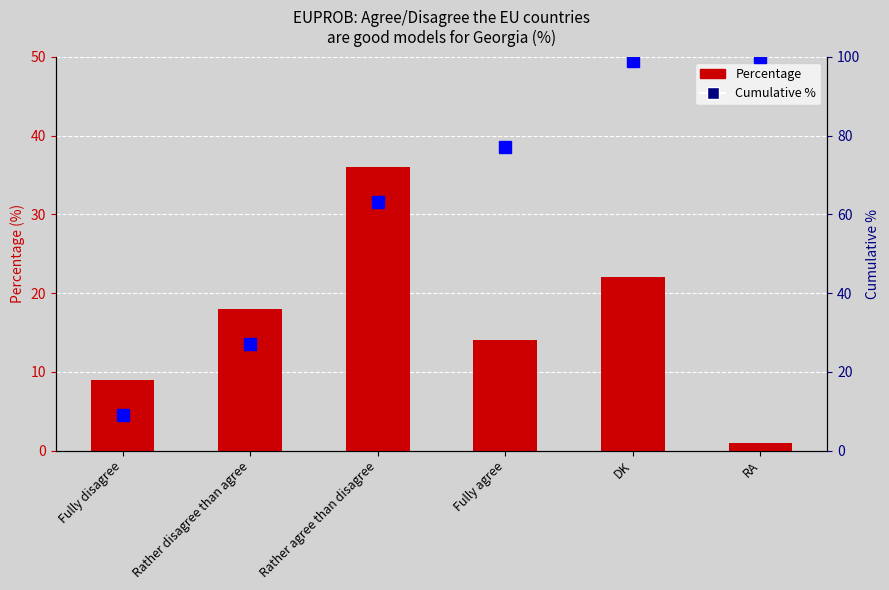

Count the Percentage values in the range 9 to 22.

4